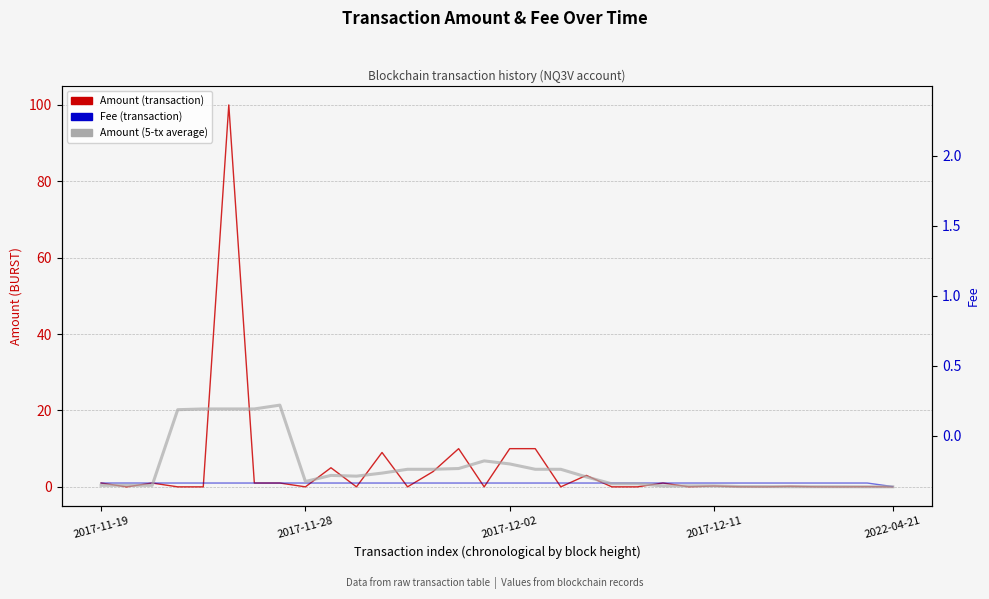

True or false: Fee (transaction) has a value of 0.3 at 15.

False